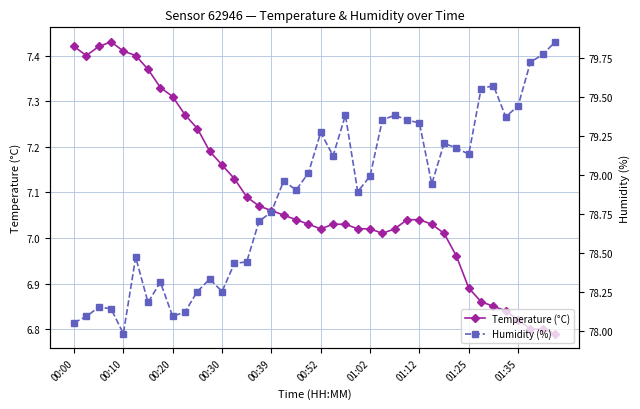

List the series in order of their overall mean, highest first.

Humidity (%), Temperature (°C)